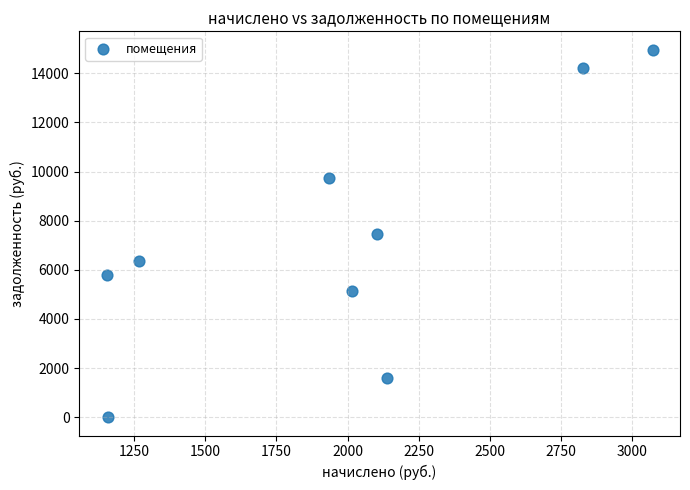

What is the range of X values (max minus min)?

1918.7